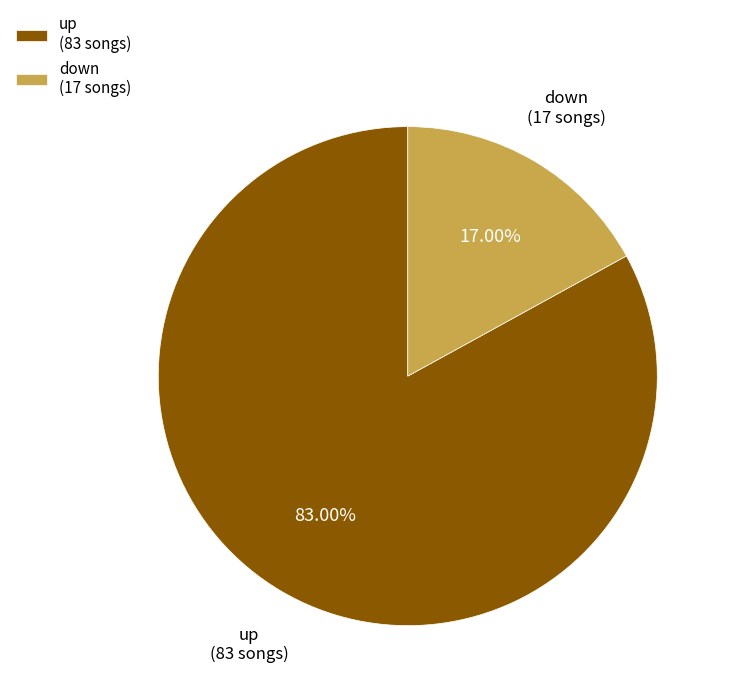

Approximately how many times larger is the value at up compared to down?

4.9